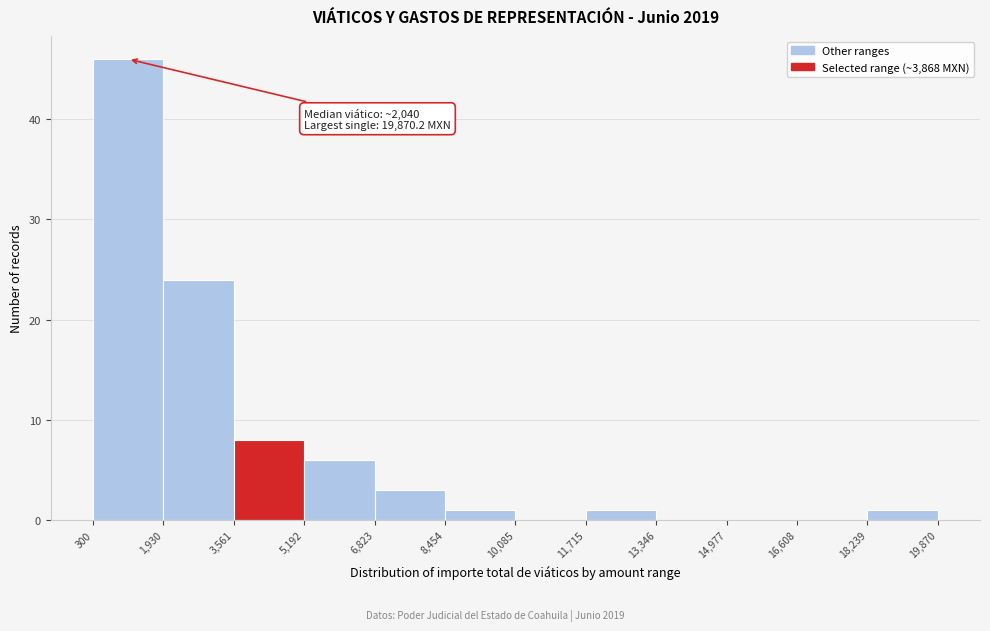

Which range on the x-axis has the tallest bar?

300 to 1,930